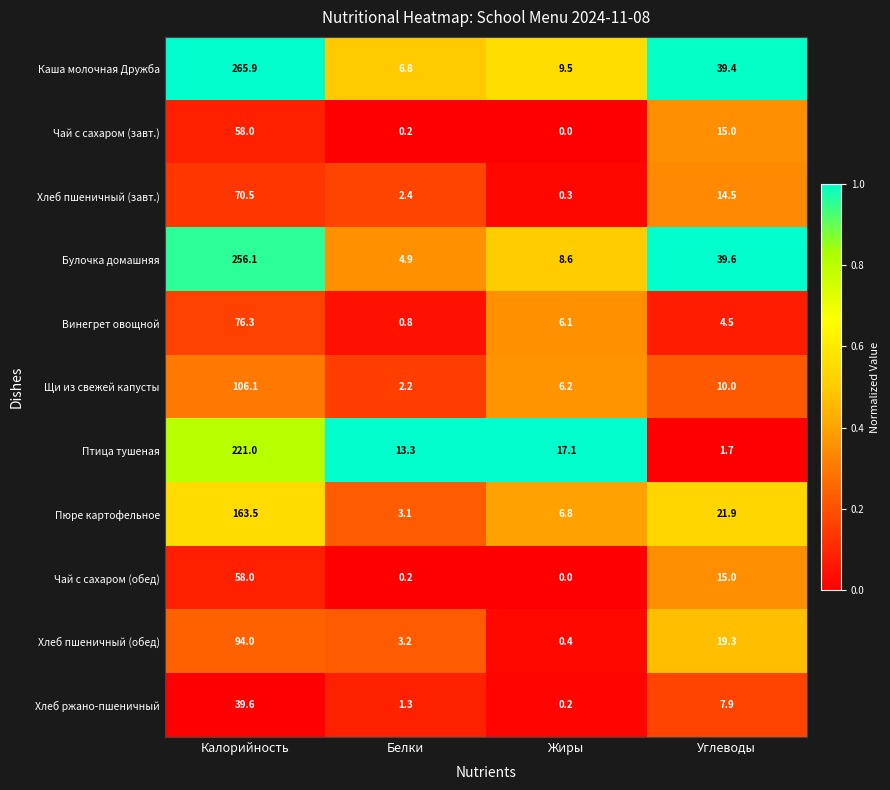

True or false: Каша молочная Дружба has a value of 60.0 at Калорийность.

False